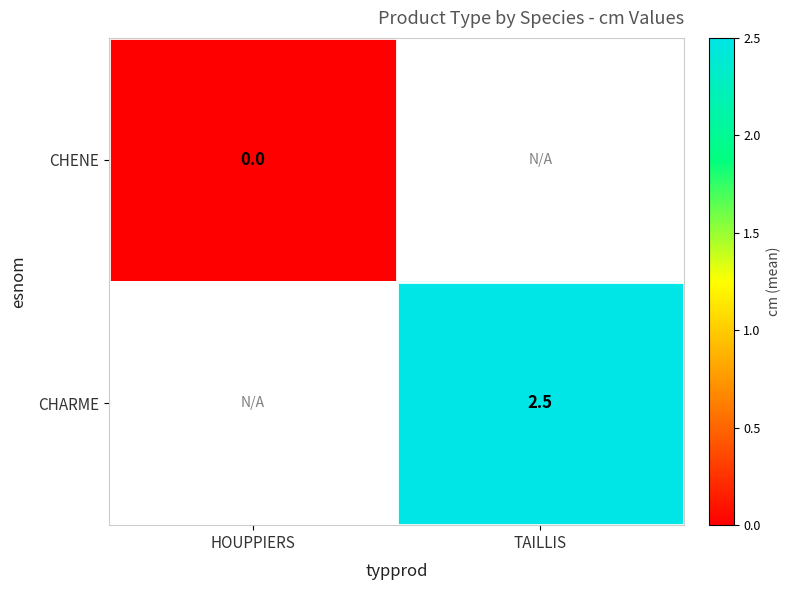

Count the number of data series in this chart.

2